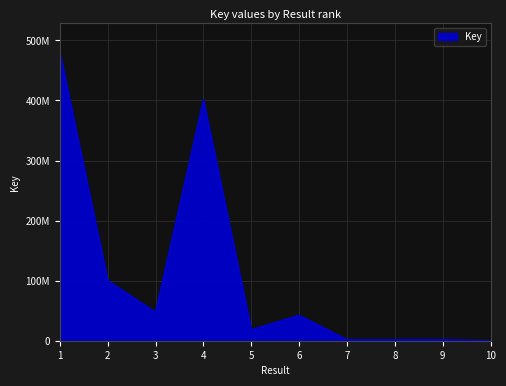

Is this an area chart (filled region under the line)?

Yes